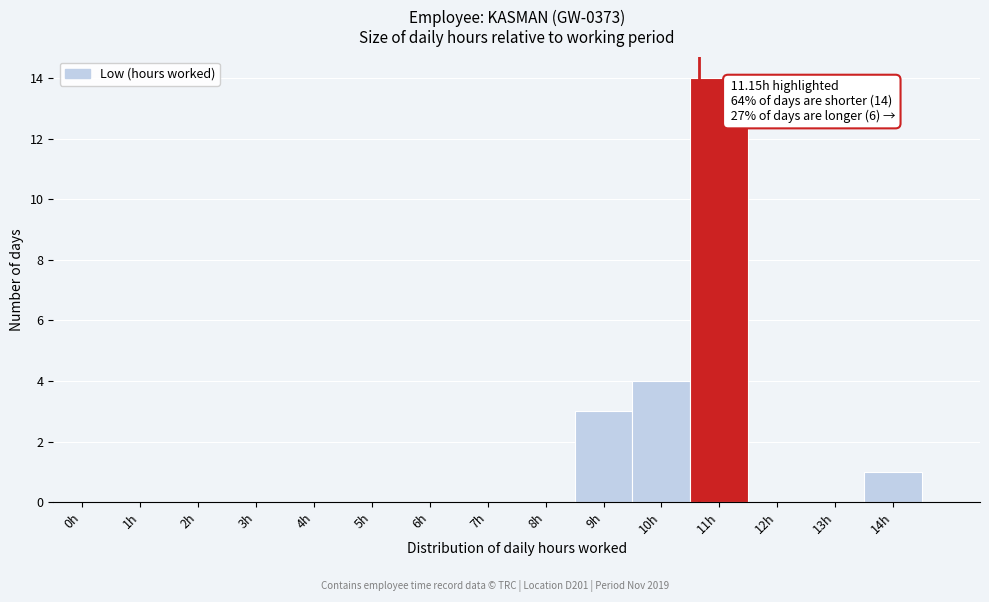

Reading left to right, what are all the values shown in this chart?

0h=0	1h=0	2h=0	3h=0	4h=0	5h=0	6h=0	7h=0	8h=0	9h=3	10h=4	11h=14	12h=0	13h=0	14h=1